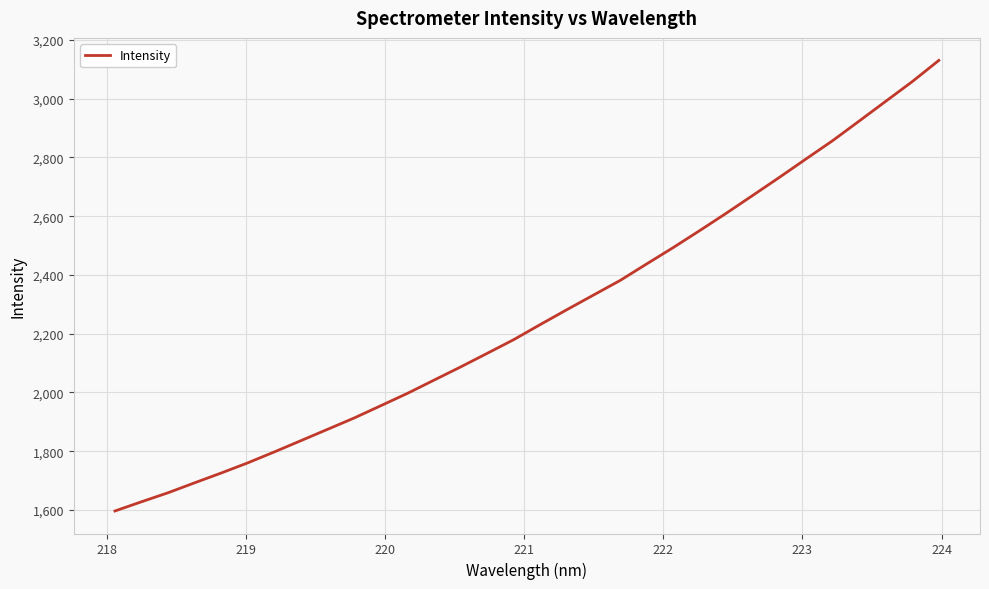

How many categories are shown in the chart?

32